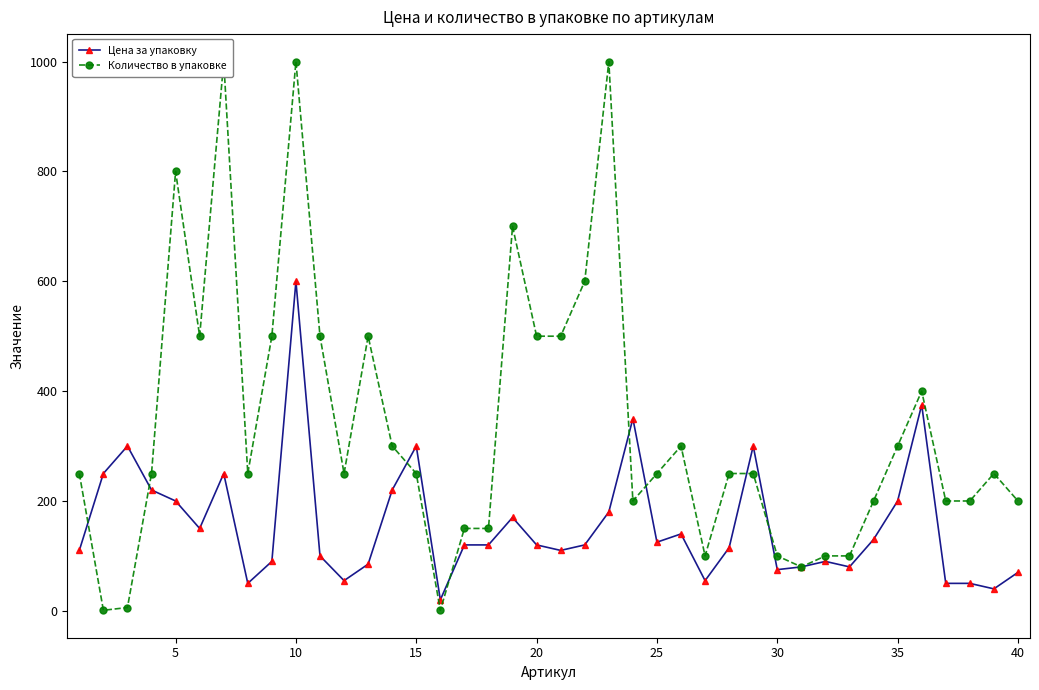

True or false: Цена за упаковку has more than 0 points higher than both neighbors.

True